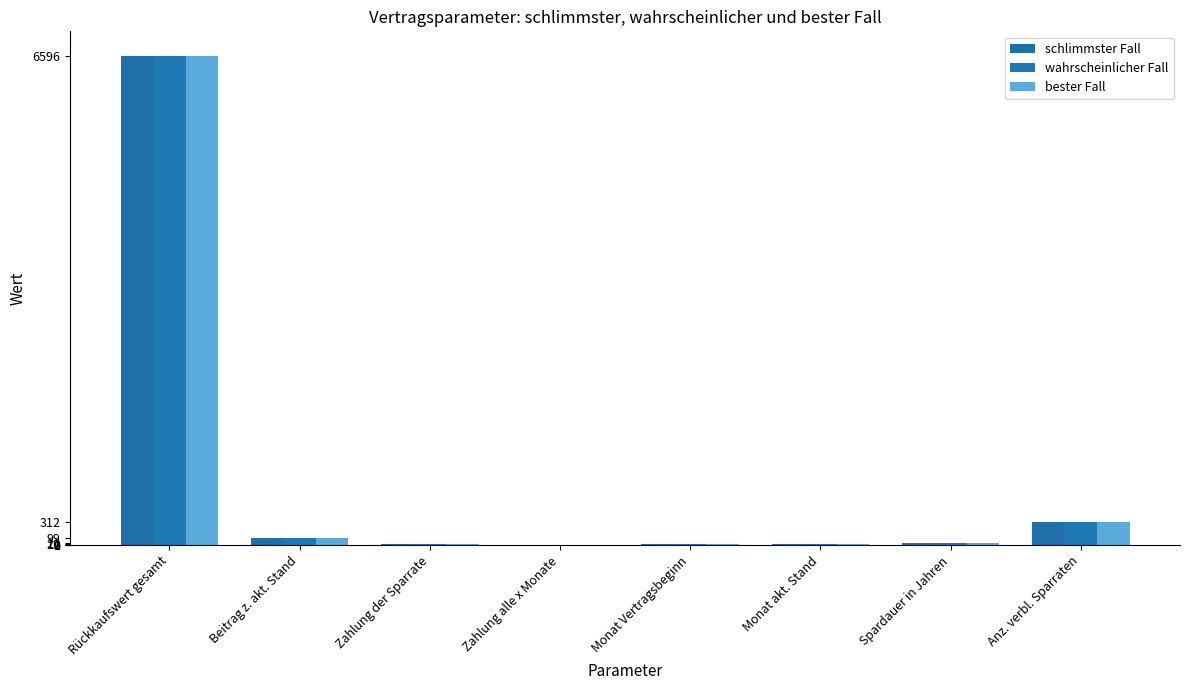

Is it true that bester Fall equals 6 at Spardauer in Jahren?

False